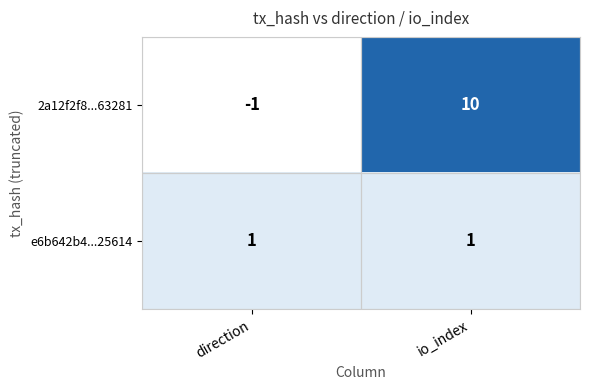

Rank the series by their maximum value, from highest to lowest.

2a12f2f8...63281, e6b642b4...25614